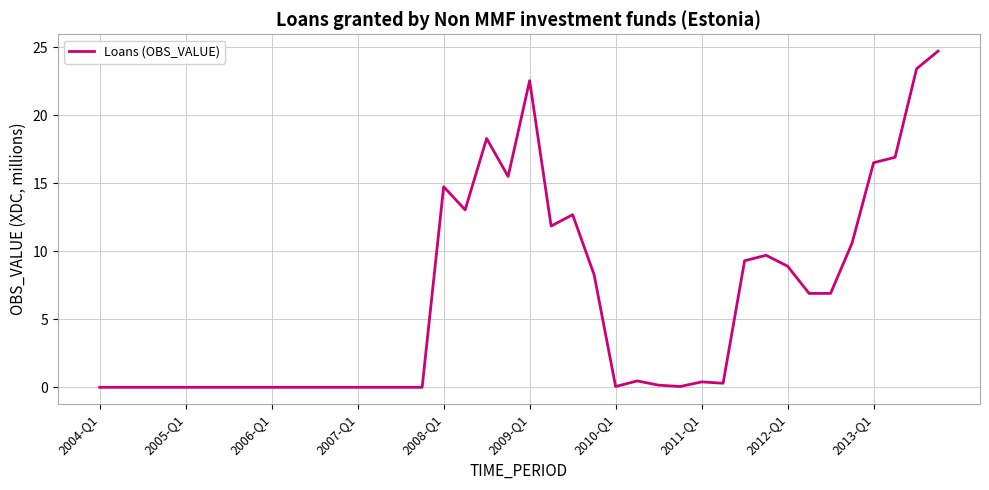

What is the difference between the maximum and minimum values?

24.7